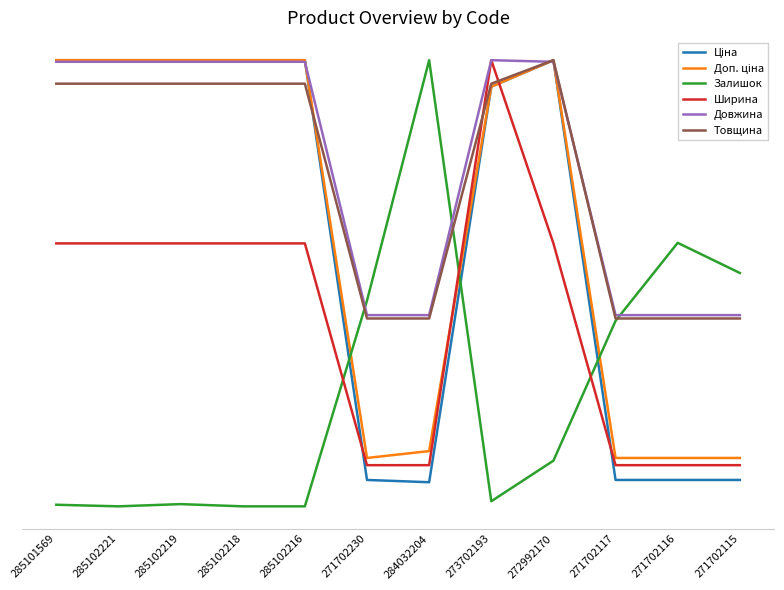

Does the chart have visible grid lines?

No